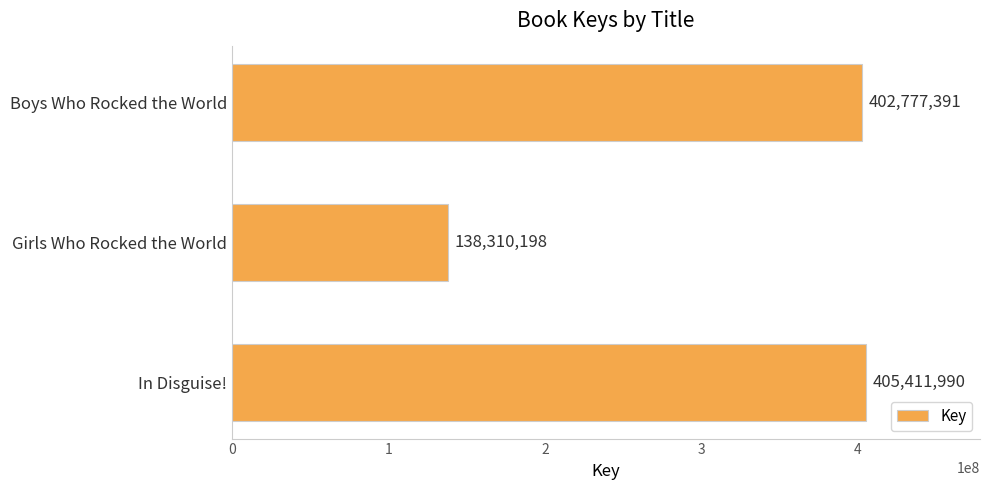

What is the approximate value at Boys Who Rocked the World, to the nearest 50?

402777400